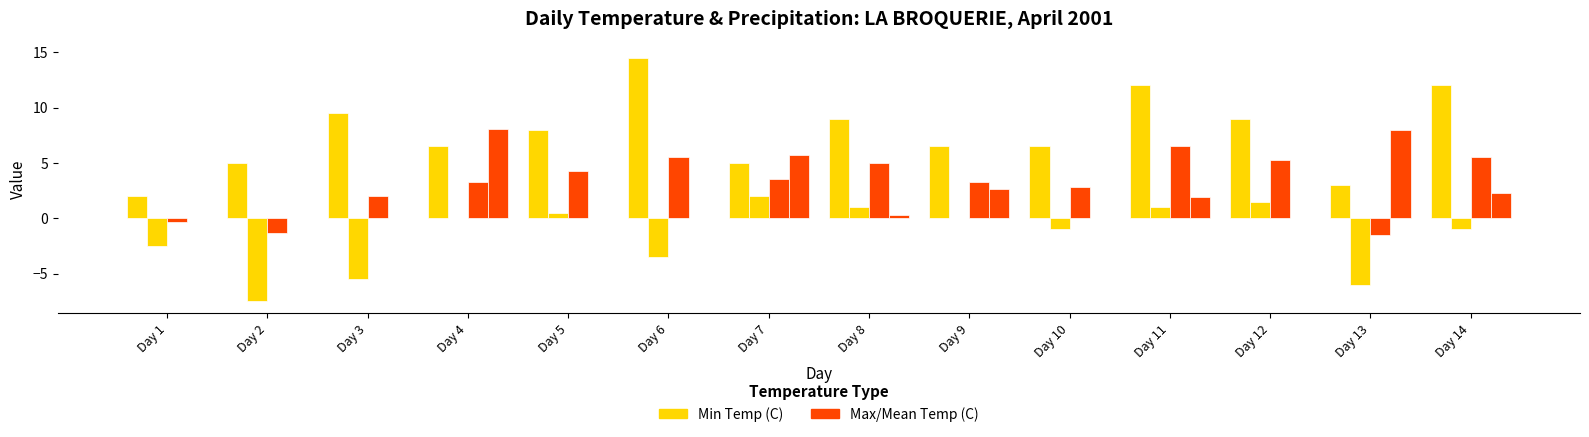

How many data points does each series have?

14